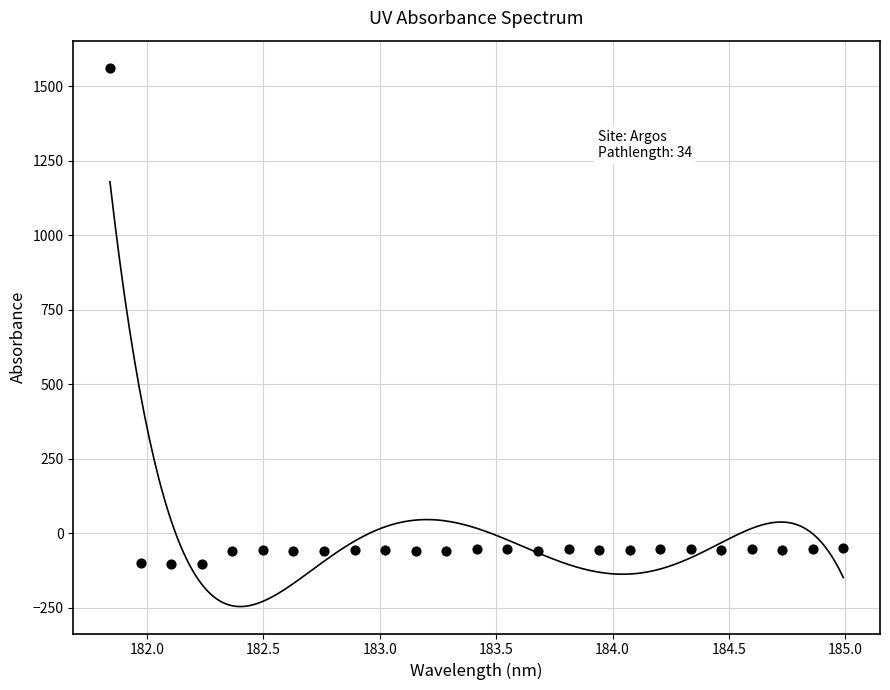

What is the range of X values (max minus min)?

3.1